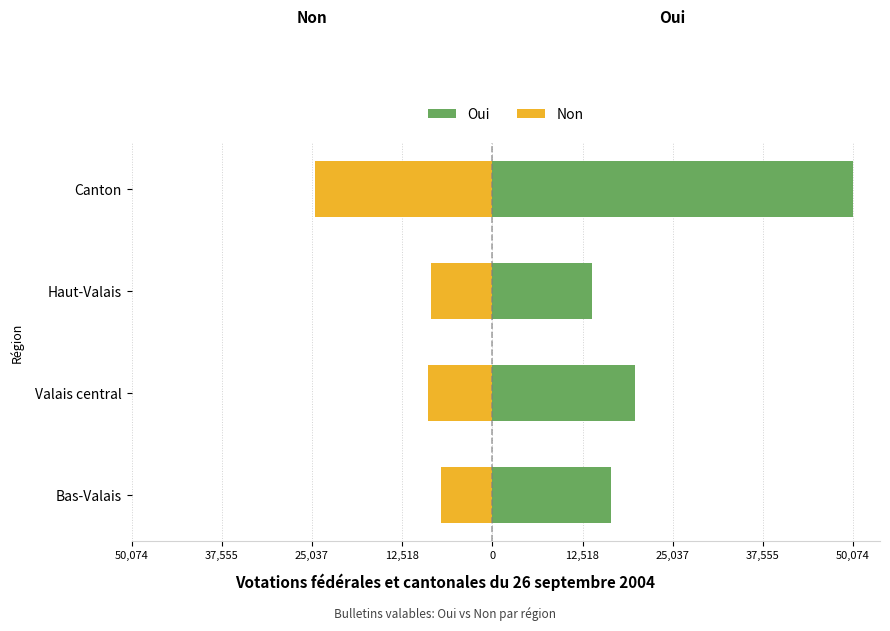

What is the lowest value of the Oui series?

13826